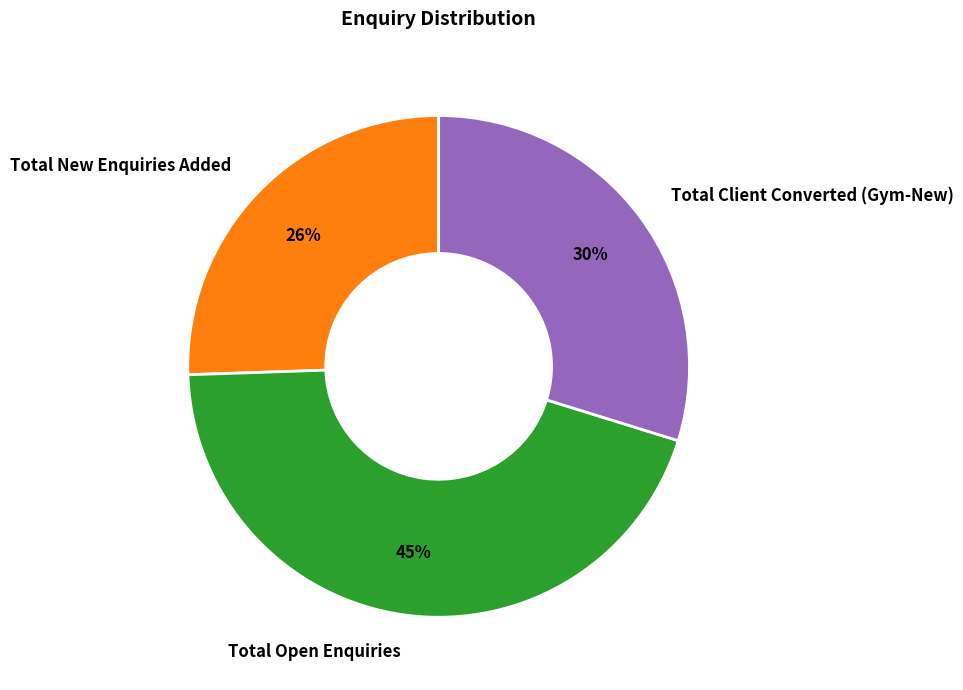

Which category has the smallest portion of the pie?

Total New Enquiries Added